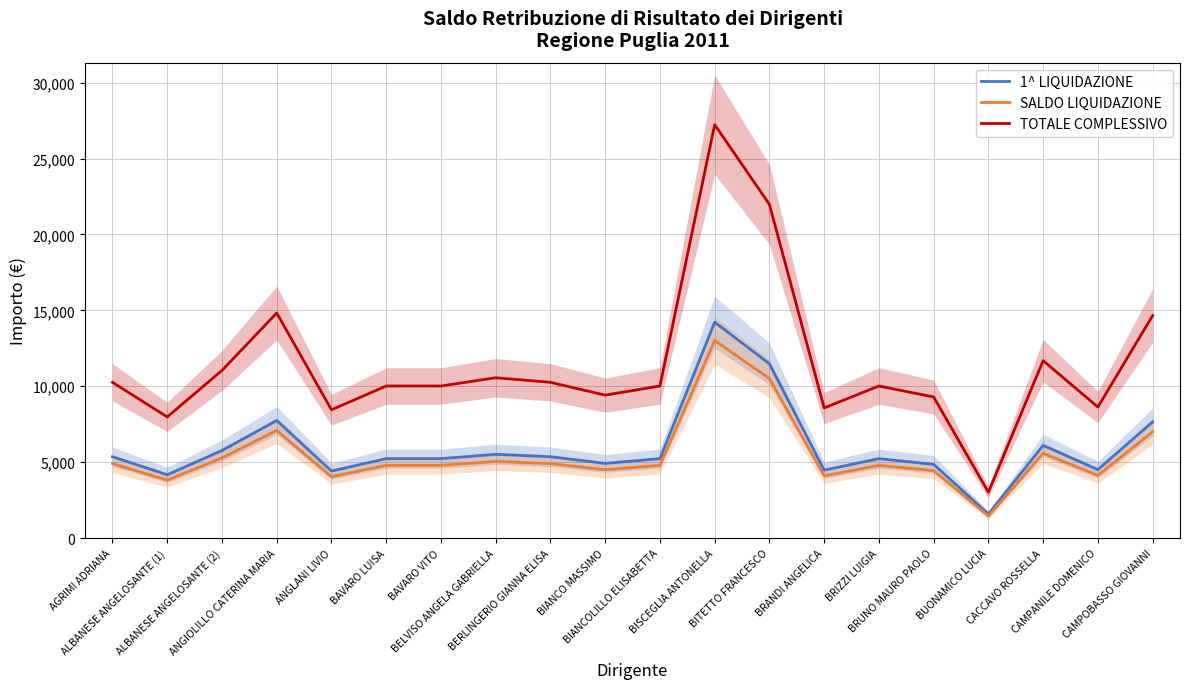

Reading left to right, what are all the values shown in this chart?

1^ LIQUIDAZIONE: 5355.0	4165.6	5764.1	7740.0	4410.0	5229.0	5229.0	5512.5	5355.0	4914.0	5229.0	14218.7	11475.0	4473.0	5229.0	4851.0	1575.0	6100.5	4504.5	7650.0
SALDO LIQUIDAZIONE: 4900.9	3812.3	5275.2	7083.6	4036.0	4785.5	4785.5	5045.0	4900.9	4497.2	4785.5	13012.8	10501.8	4093.7	4785.5	4439.6	1441.4	5583.1	4122.5	7001.2
TOTALE COMPLESSIVO: 10255.9	7978.0	11039.3	14823.6	8446.0	10014.5	10014.5	10557.5	10255.9	9411.2	10014.5	27231.5	21976.8	8566.6	10014.5	9290.6	3016.4	11683.6	8627.0	14651.2